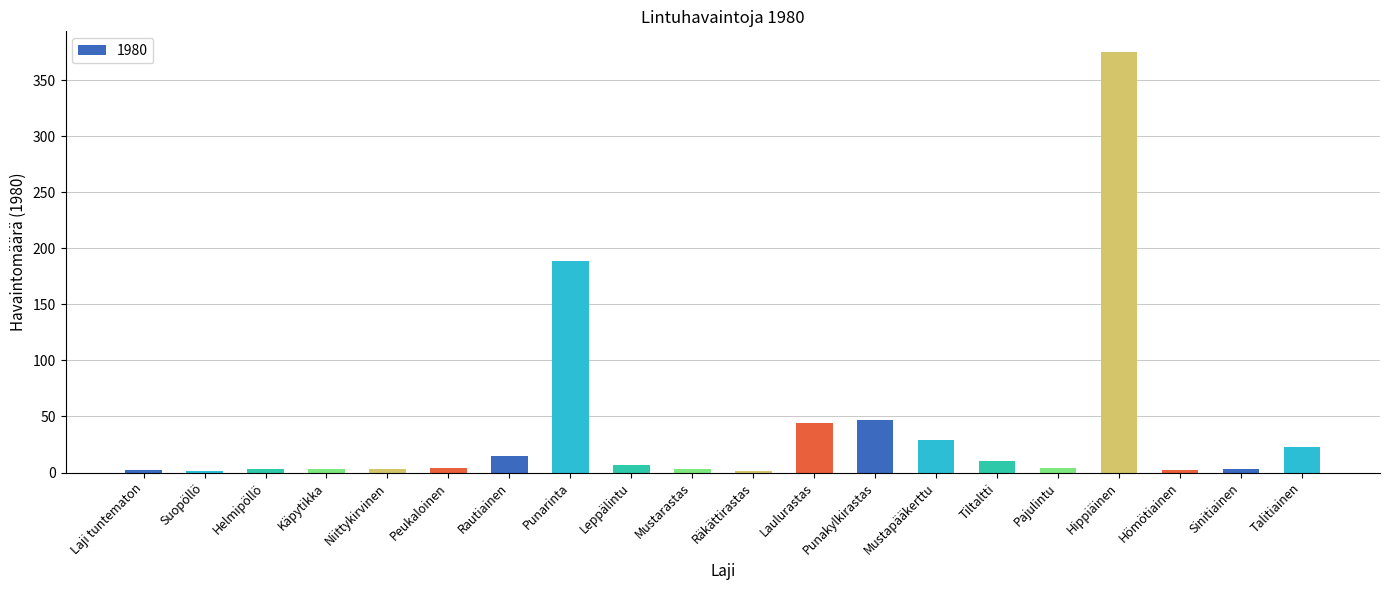

What is the change in value from Tiltaltti to Hippiäinen?

+365